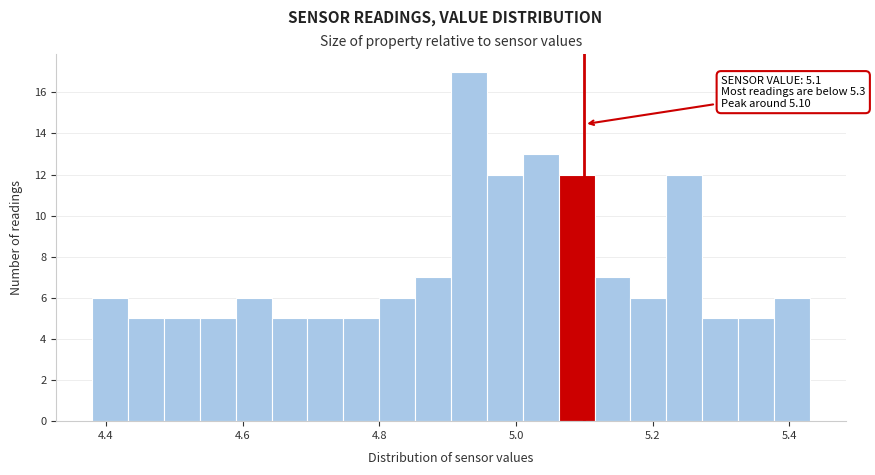

Read against the x-axis, roughly where is the centre of the tallest bar?

4.94